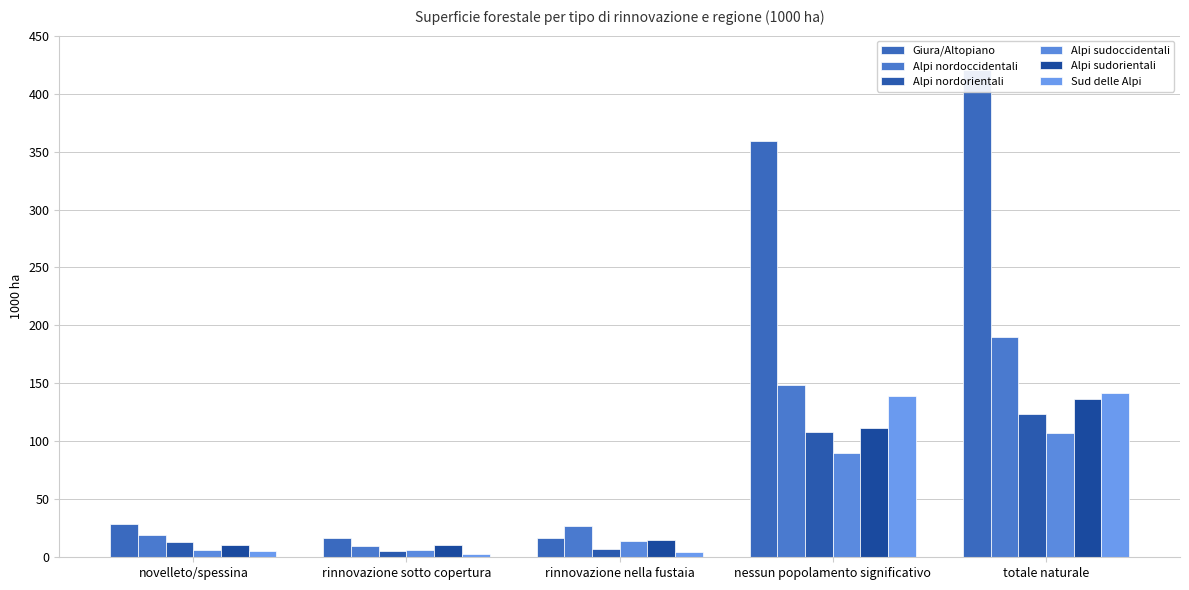

At which label does Alpi nordorientali first exceed 13?

novelleto/spessina